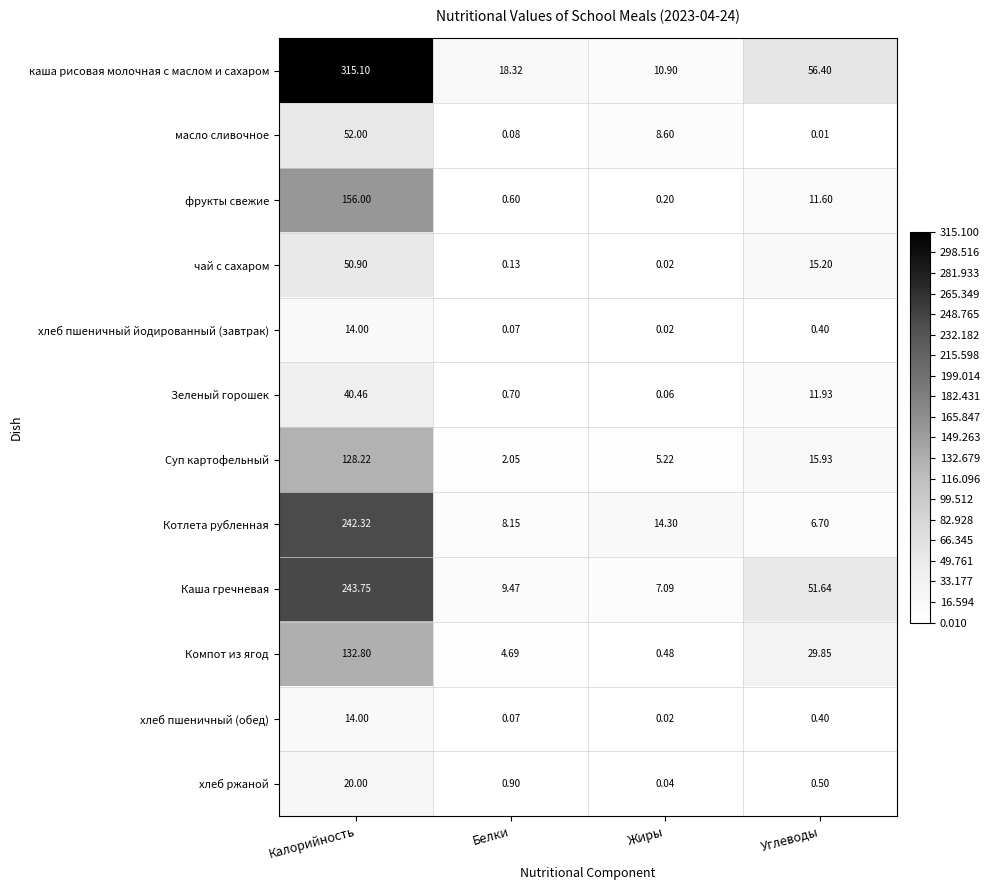

List the labels in order of хлеб пшеничный (обед) value, largest first.

Калорийность, Углеводы, Белки, Жиры